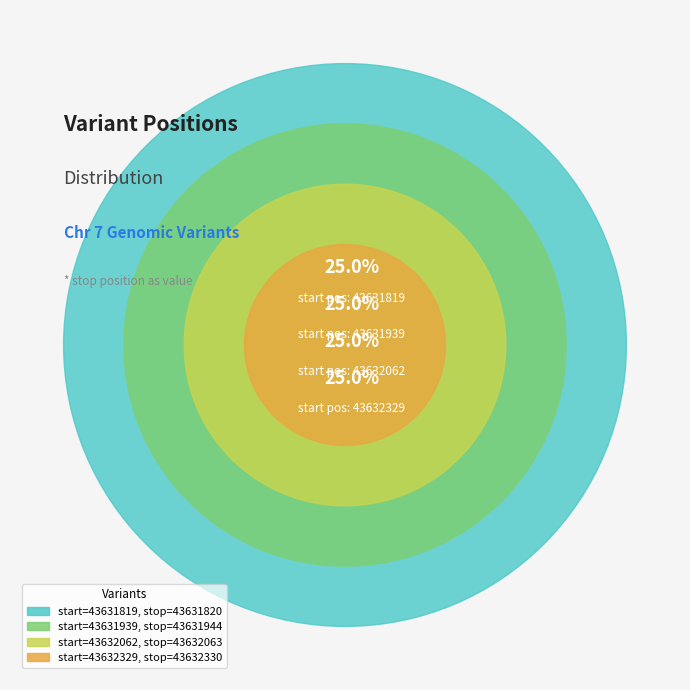

True or false: 43631939 accounts for 25% of the total.

True